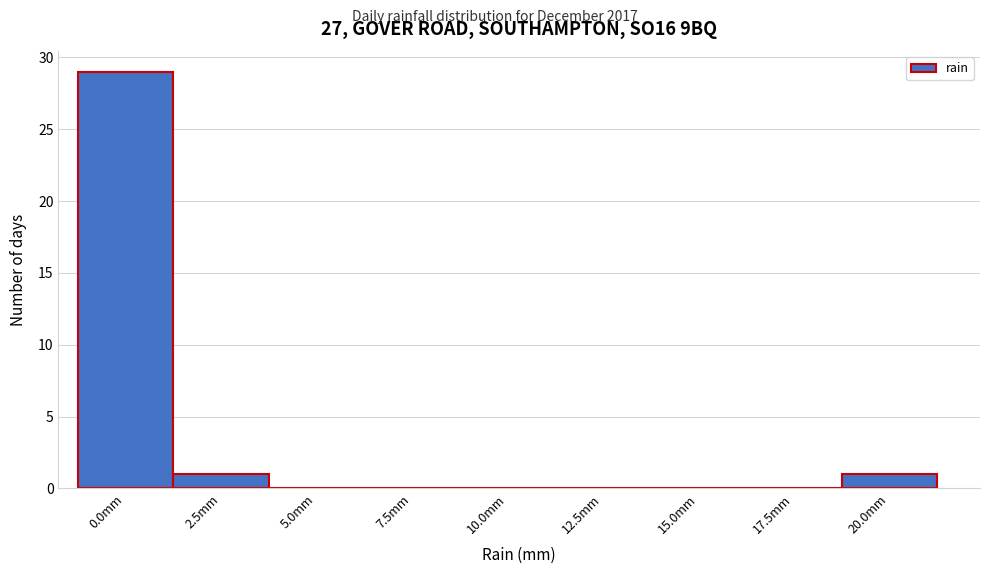

Reading left to right, extract all data points from this chart.

0.0mm=29	2.5mm=1	5.0mm=0	7.5mm=0	10.0mm=0	12.5mm=0	15.0mm=0	17.5mm=0	20.0mm=1